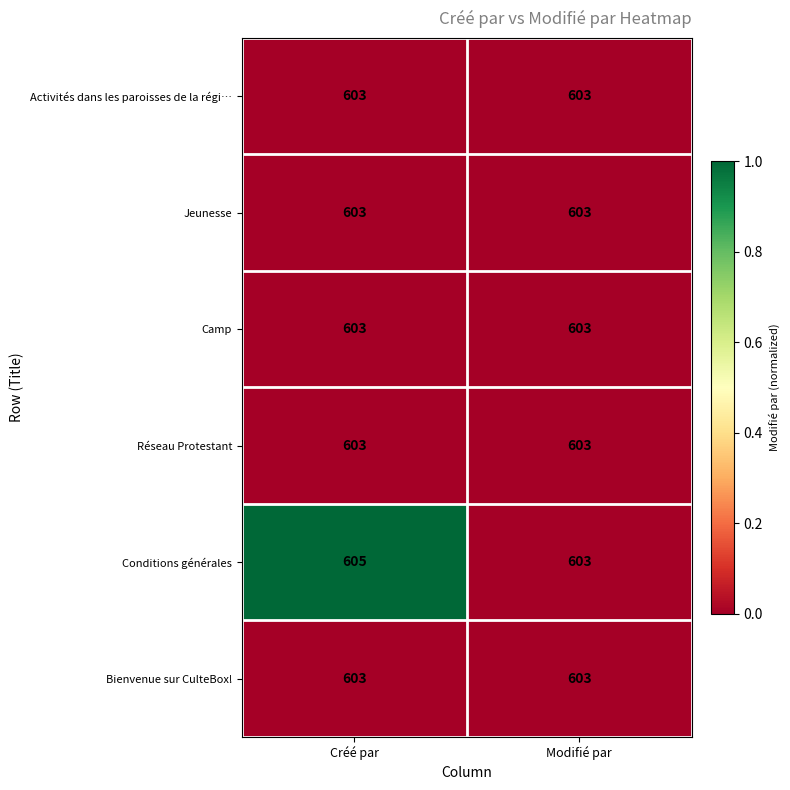

At which category is the sum across all series the highest?

Créé par